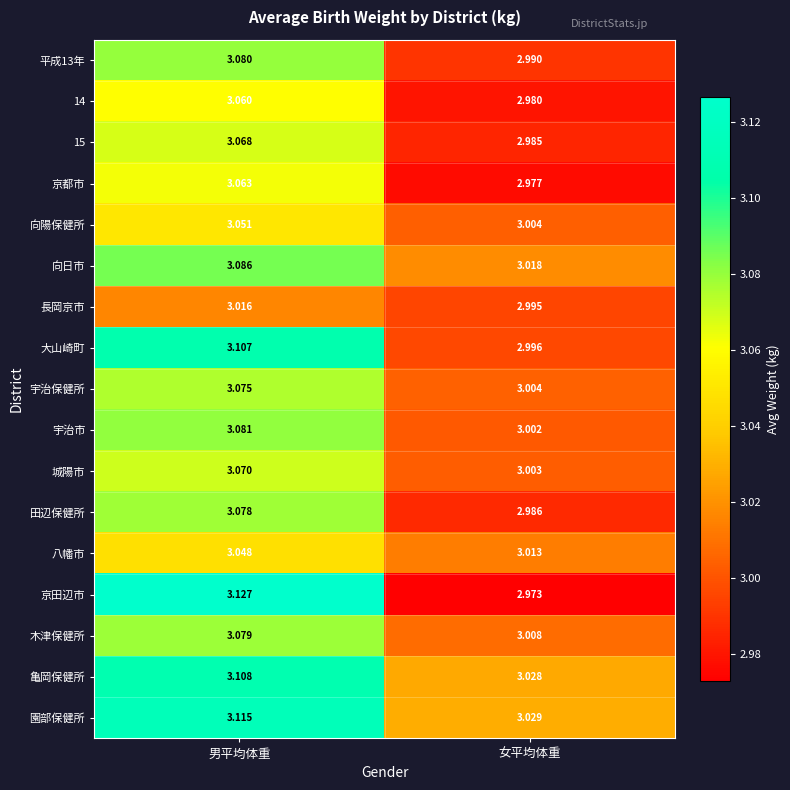

What is the spread (max minus min) of values at 男平均体重?

0.1